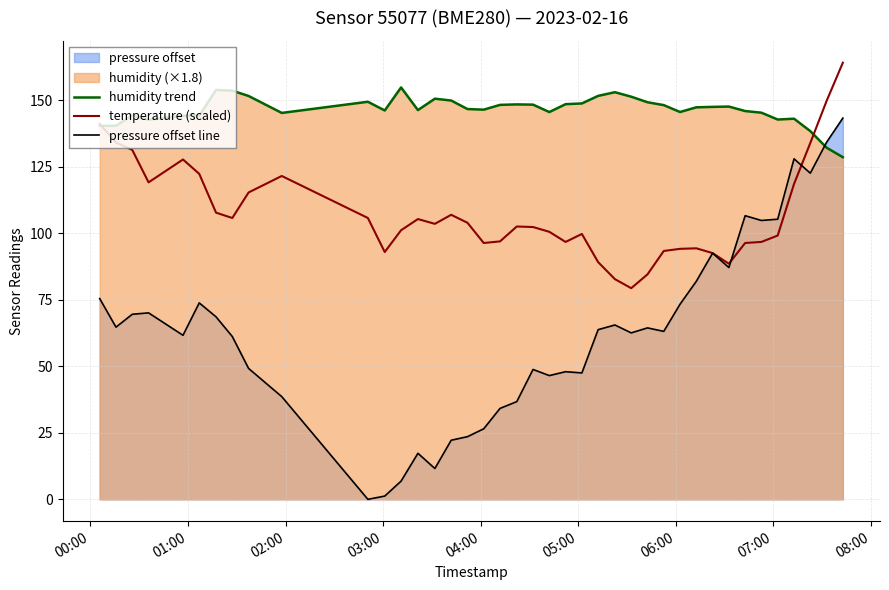

True or false: temperature (scaled) has more than 2 points higher than both neighbors.

True